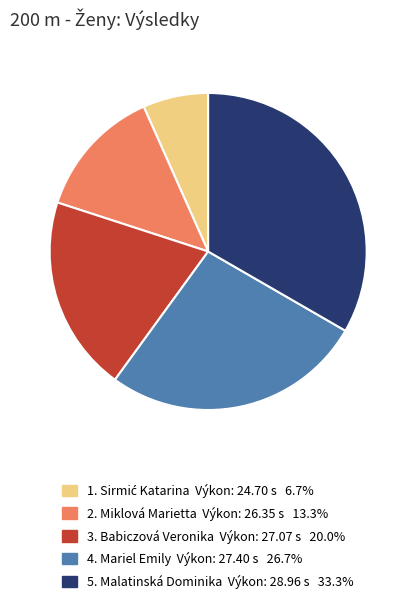

Does any single category account for the majority?

No